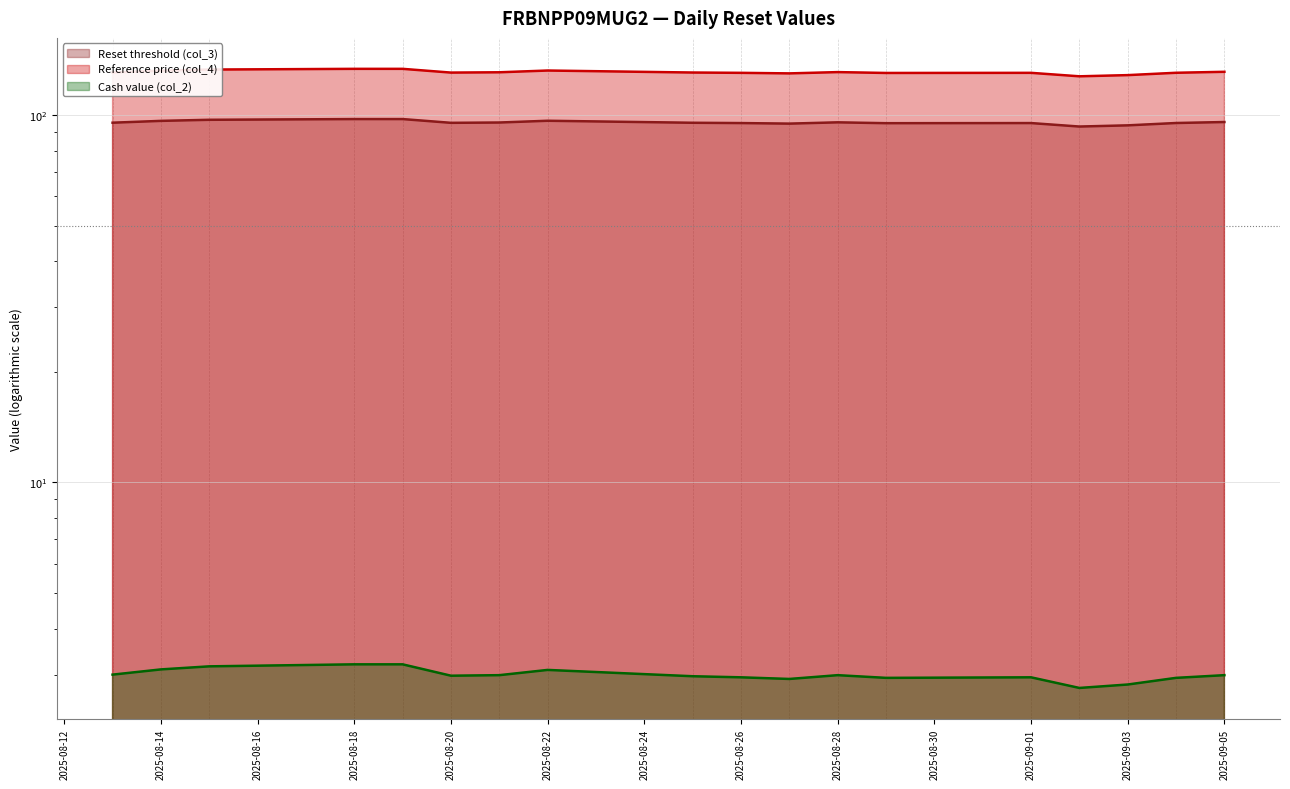

Rank the series by their average value, from highest to lowest.

Reference price (col_4), Reset threshold (col_3), Cash value (col_2)